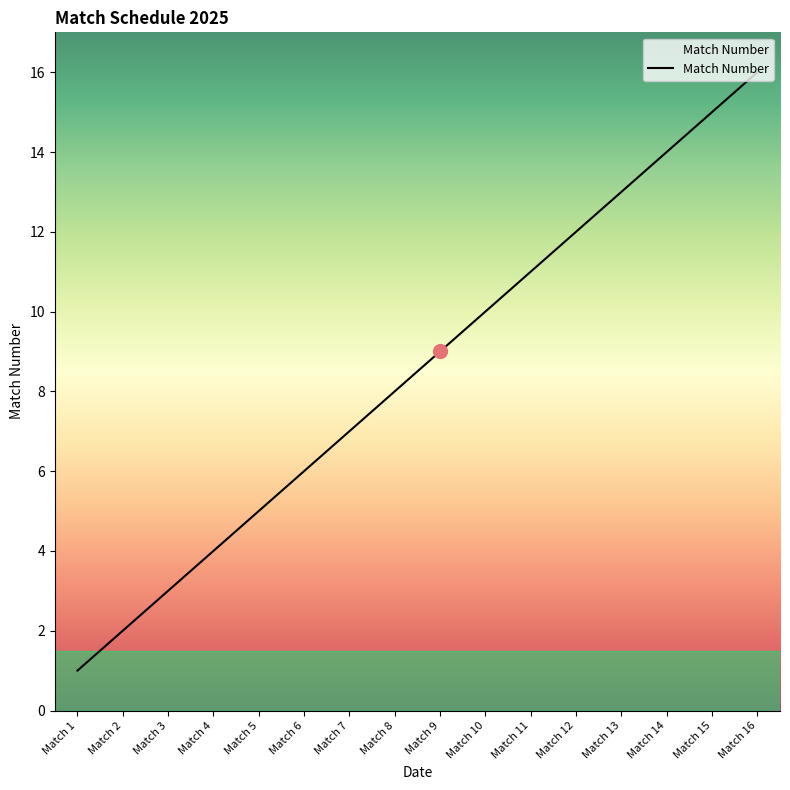

What is the difference between the maximum and minimum values?

15